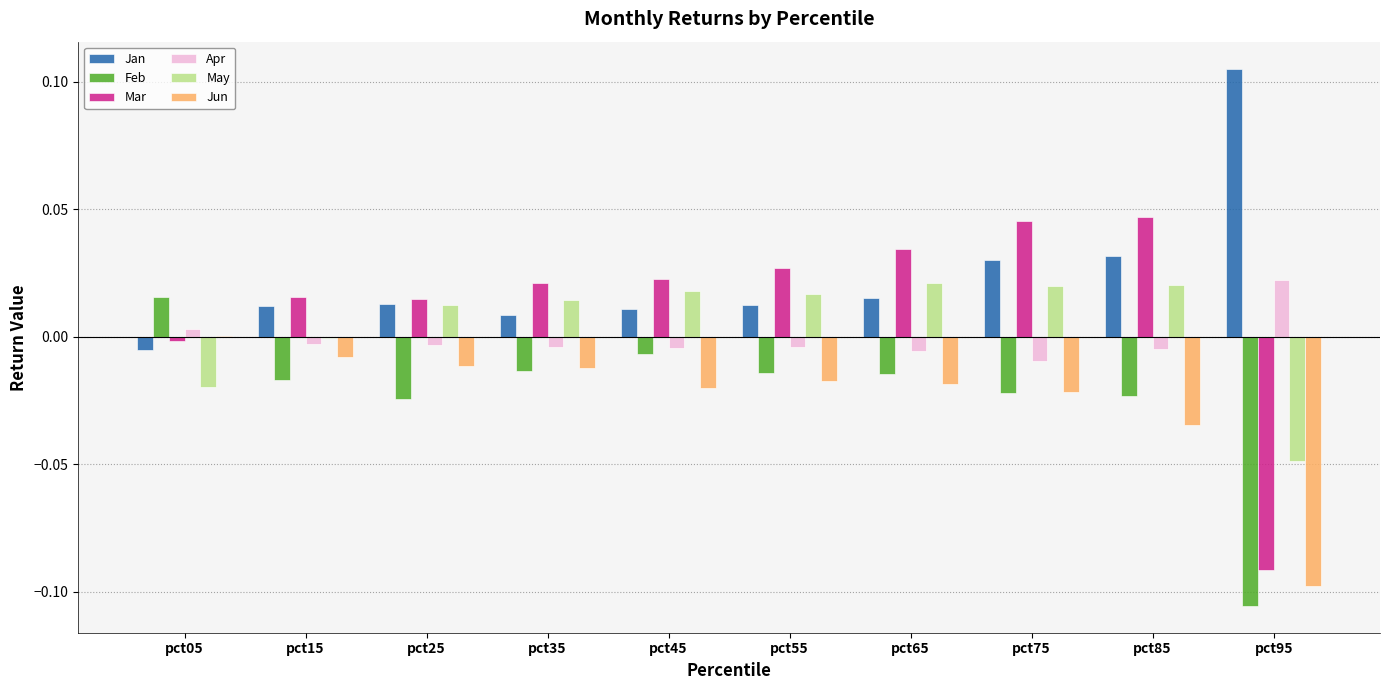

How many values in the Apr series exceed 0?

2